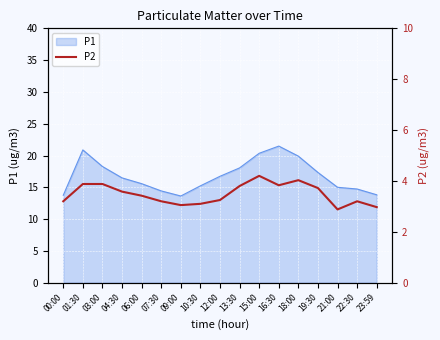

What is the minimum value for P1?

13.6